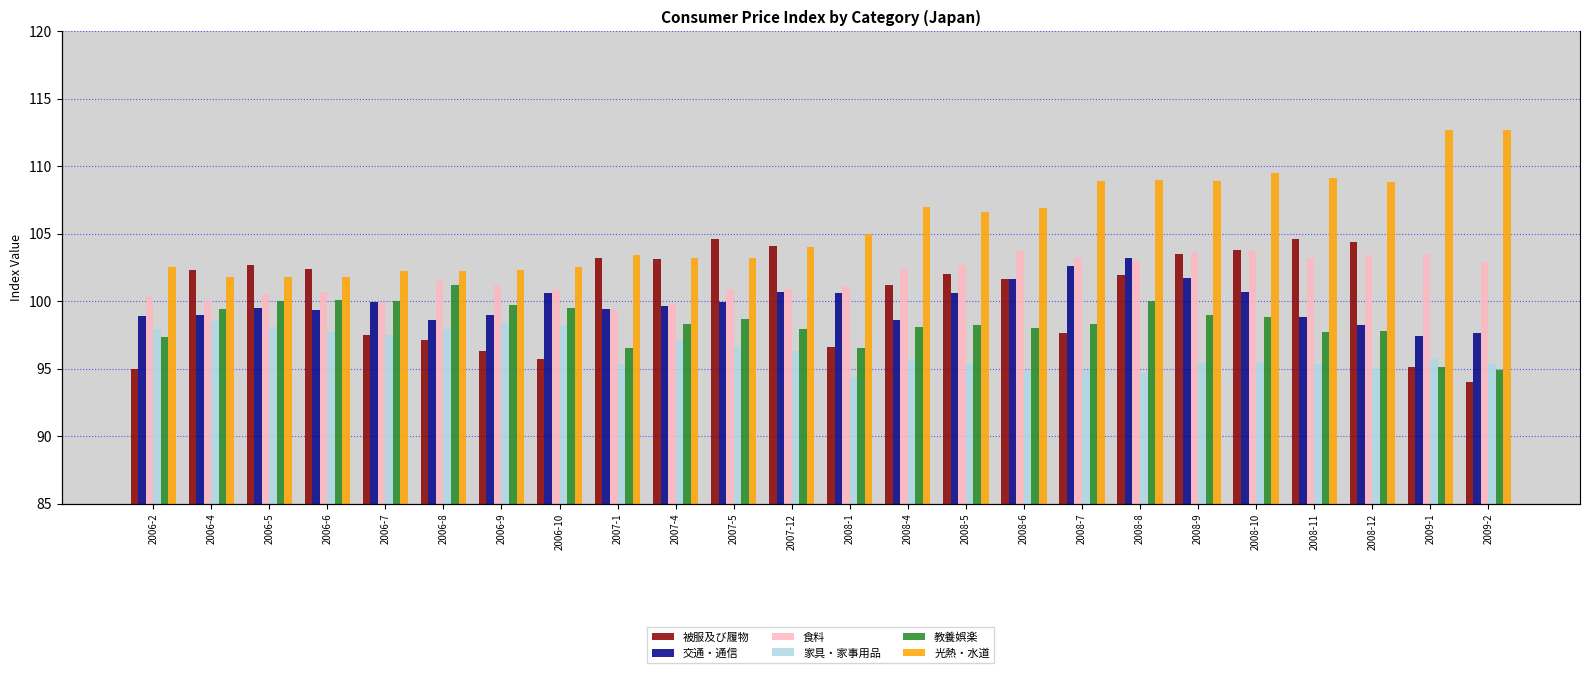

What is the label of the 5th bar from the right?

2008-10